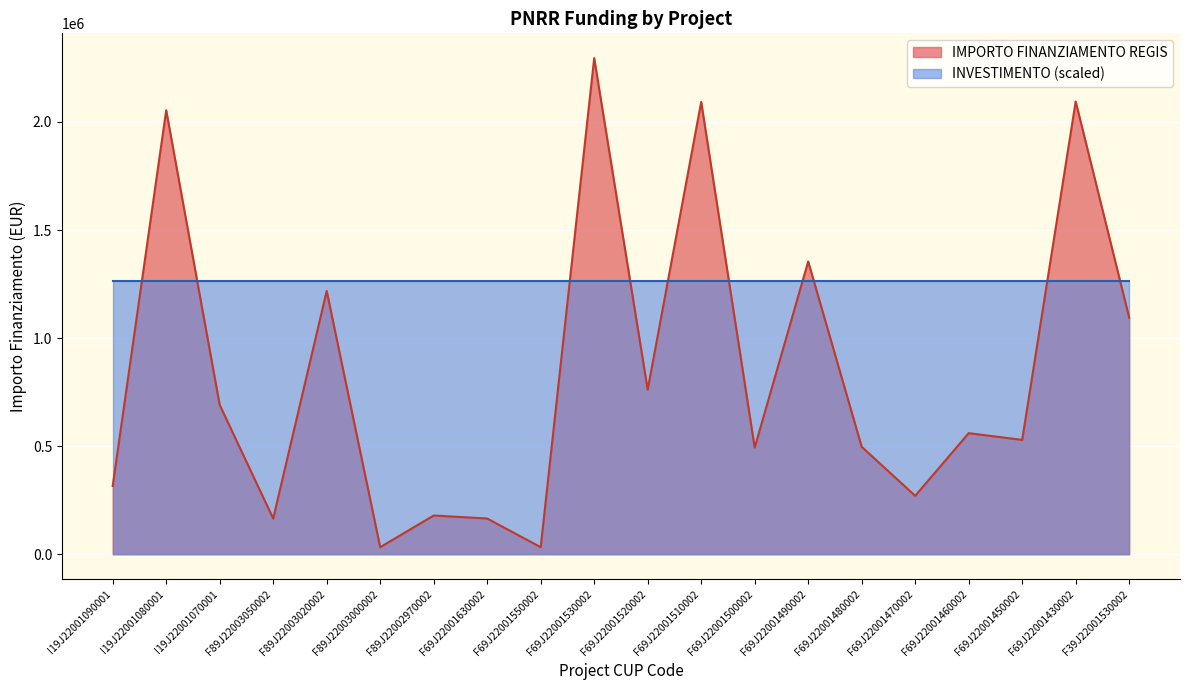

Does the chart display data point markers on the line(s)?

No